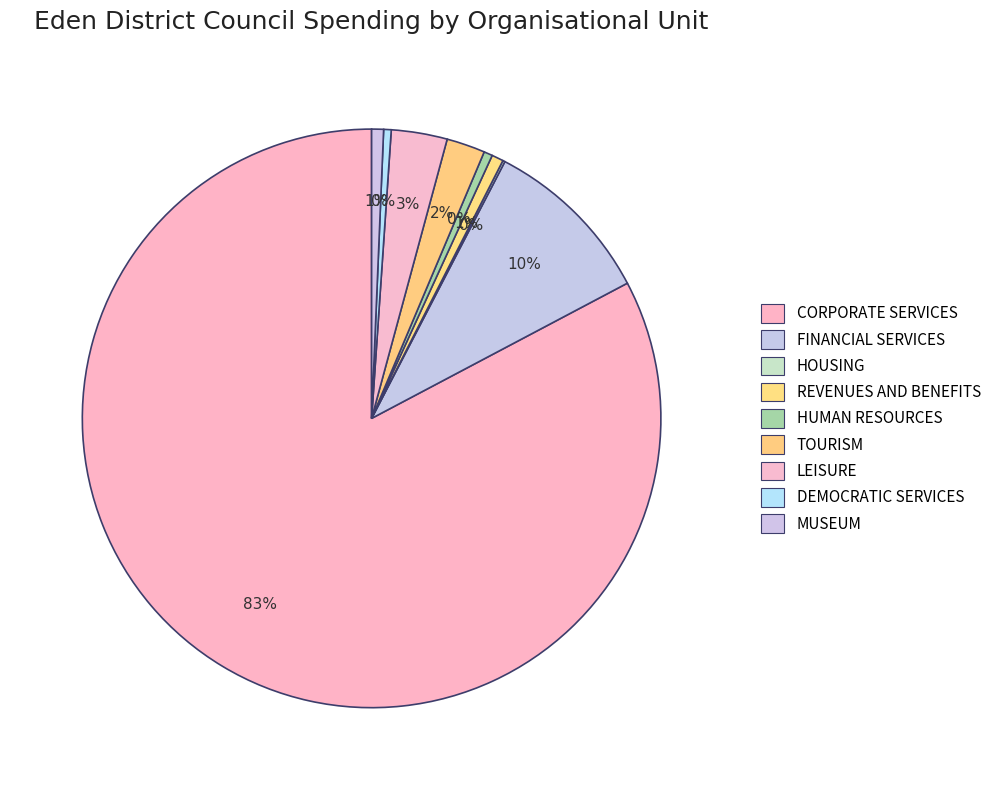

Between FINANCIAL SERVICES and LEISURE, which is larger?

FINANCIAL SERVICES